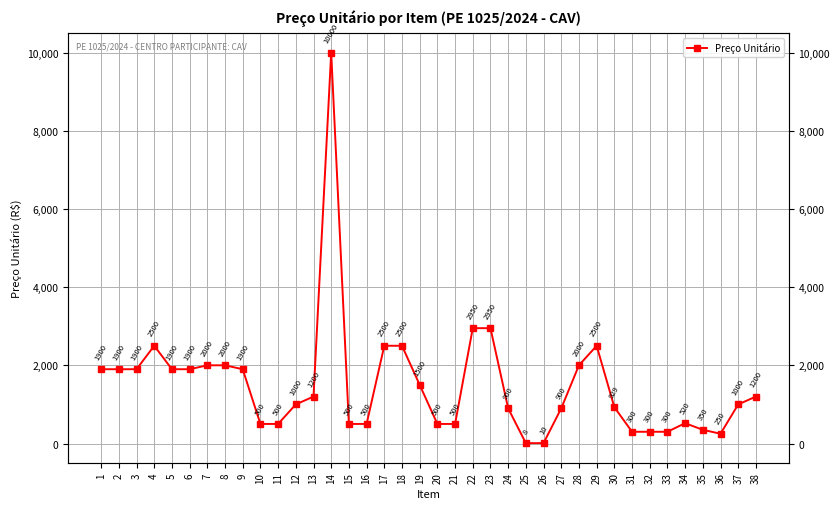

Rank the categories by value from highest to lowest.

14, 22, 23, 4, 17, 18, 29, 7, 8, 28, 1, 2, 3, 5, 6, 9, 19, 13, 38, 12, 37, 30, 24, 27, 34, 10, 11, 15, 16, 20, 21, 35, 31, 32, 33, 36, 26, 25